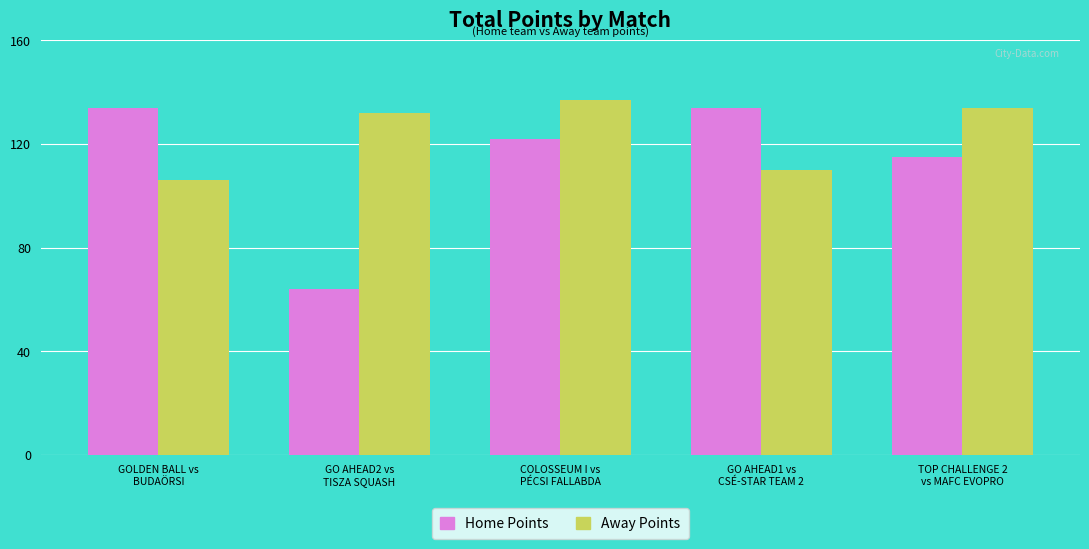

What is the value of the Away Points bar at the 4th from the left?

110